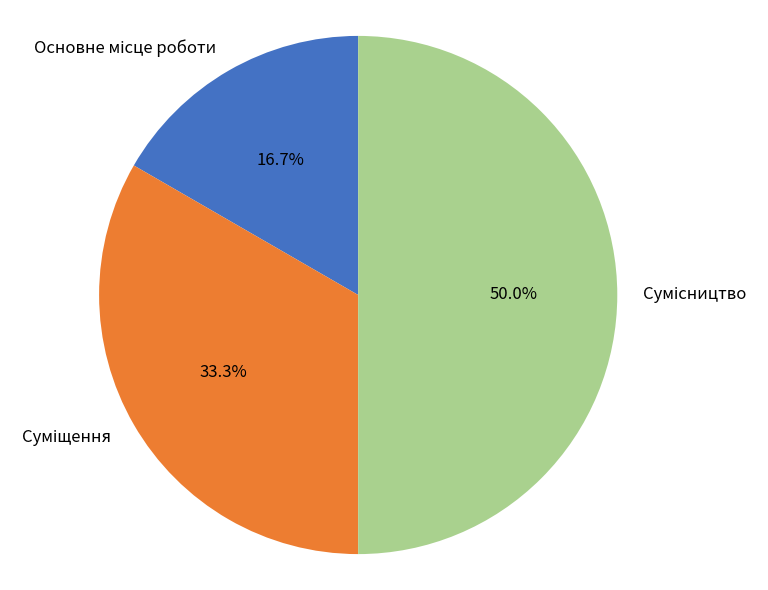

To the nearest percent, what percentage of the pie is Основне місце роботи?

17%